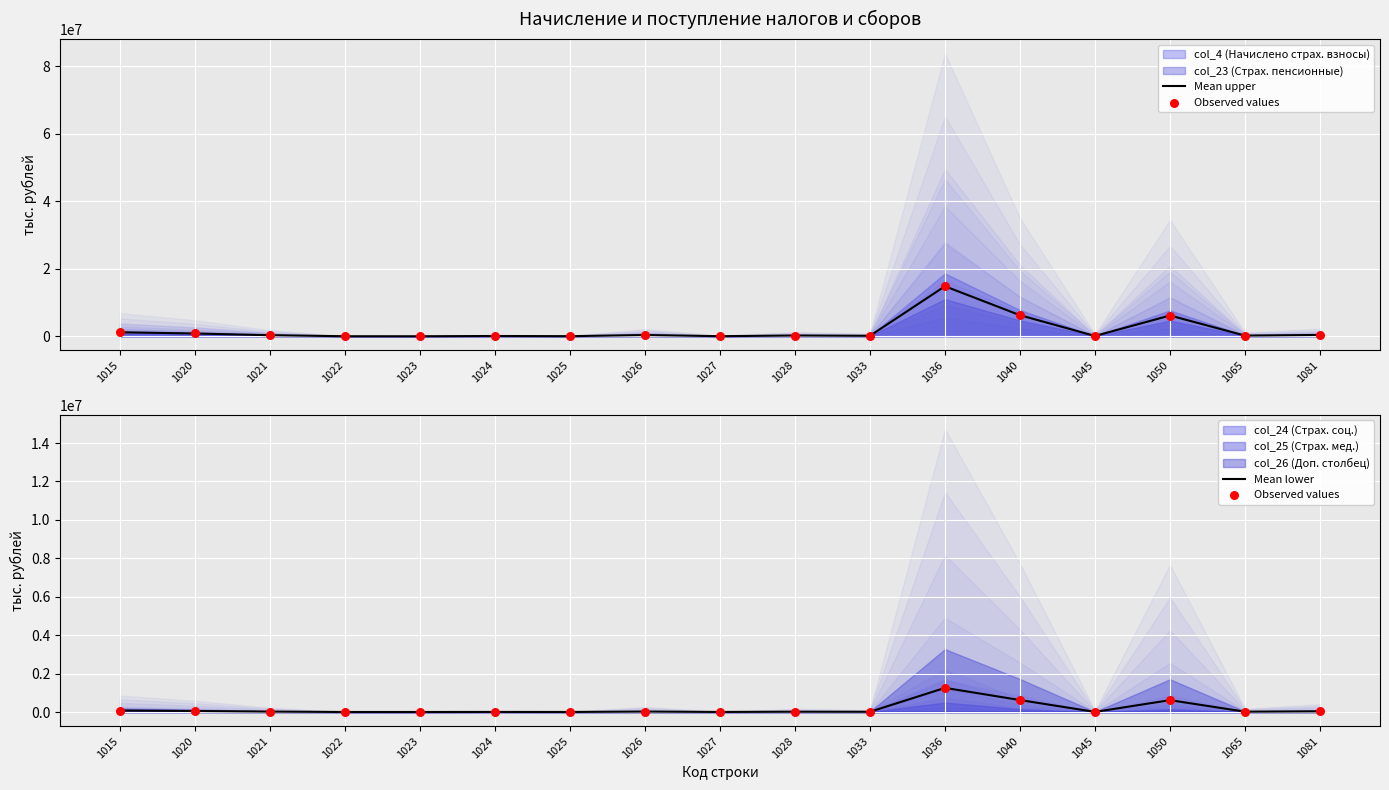

Which series contains the highest Y value?

Mean upper